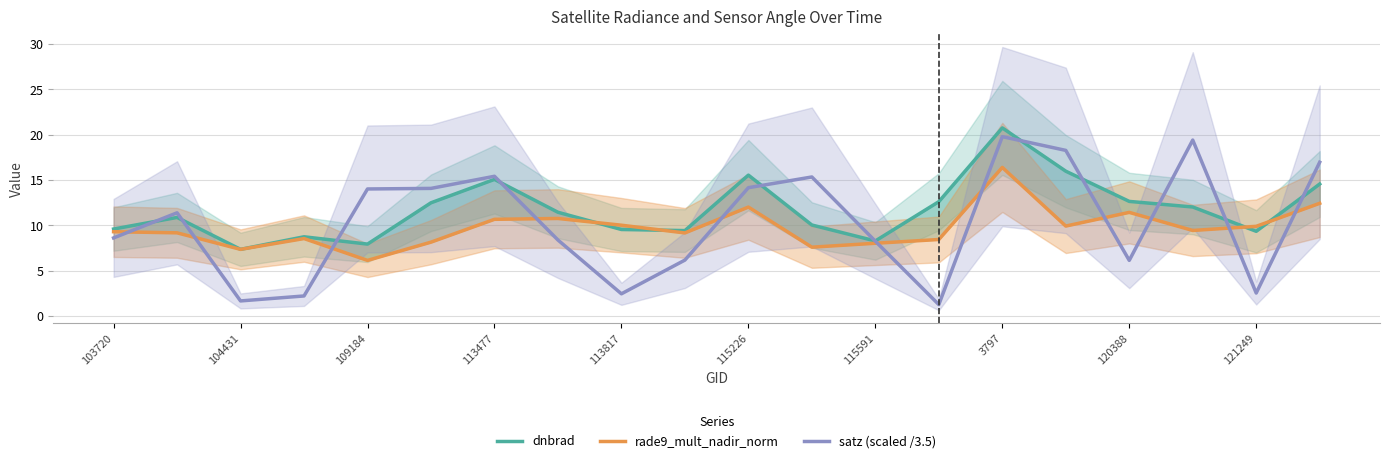

How many distinct data groups are displayed?

3